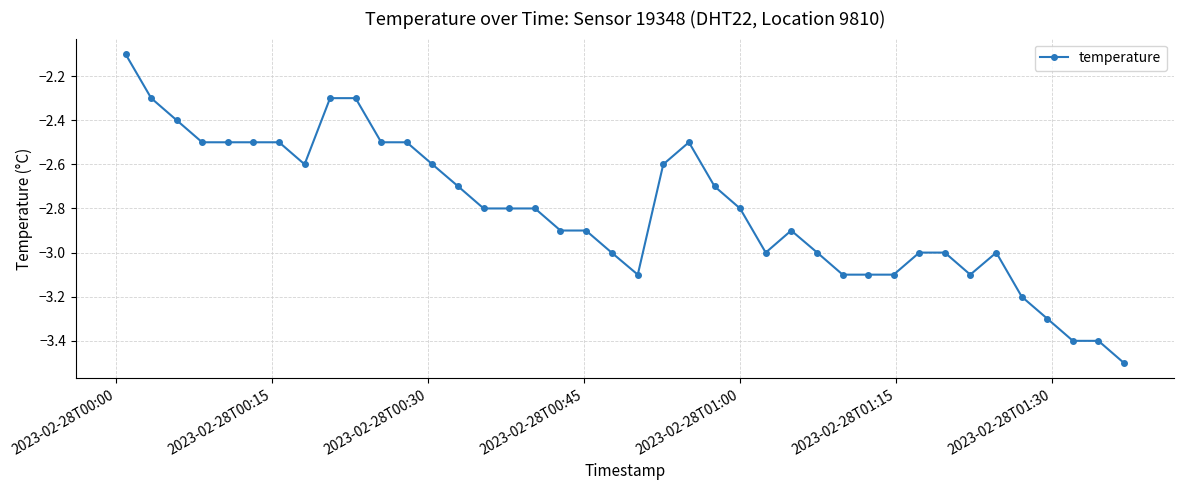

What is the greatest value displayed?

-2.1